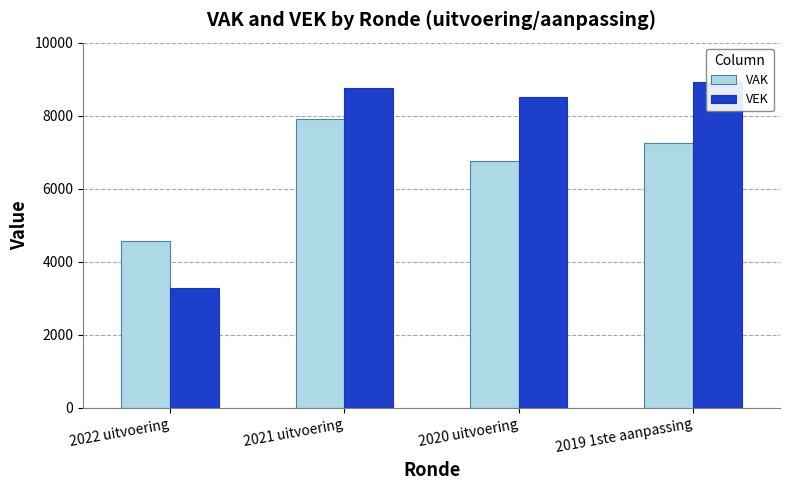

Count the VAK values in the range 6756 to 7918.

3